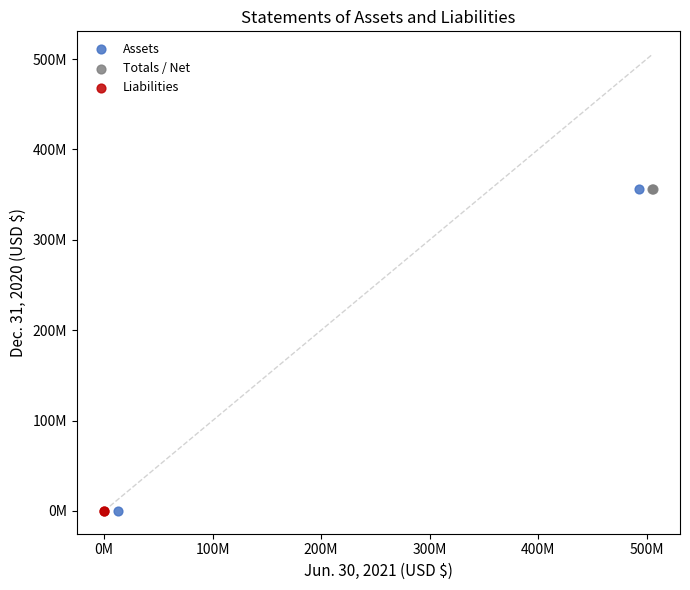

Which series has the largest Y range (max minus min)?

Assets